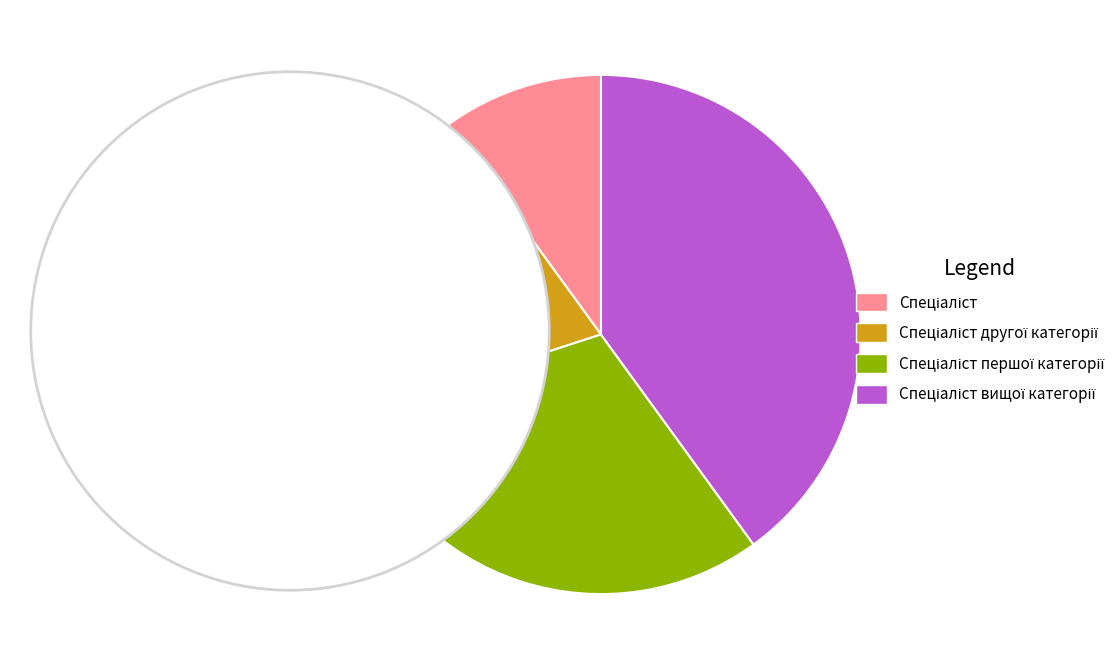

How many slices are in this pie chart?

4